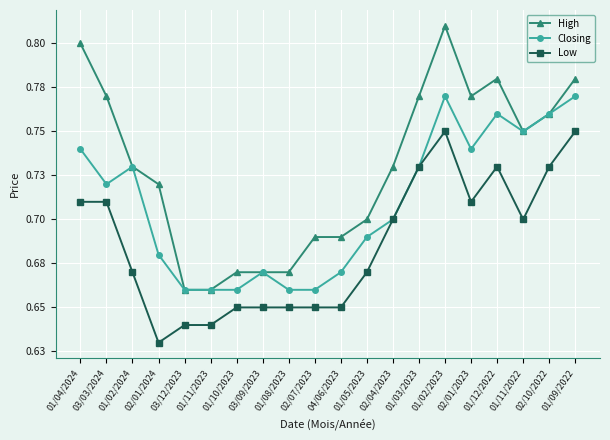

Which series has the widest spread of values?

High